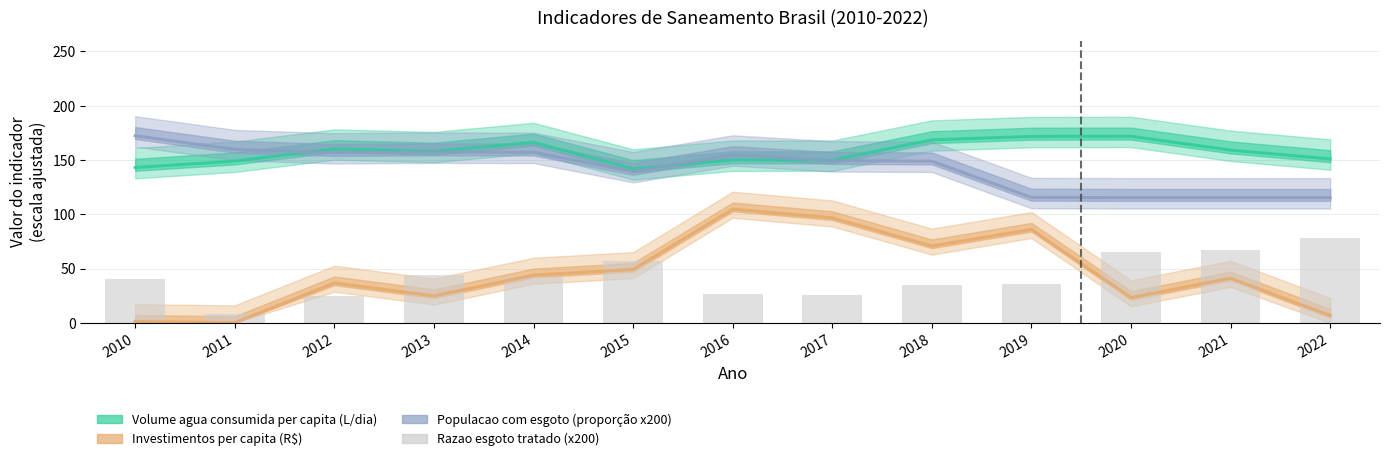

The Investimentos per capita series shows 23.3 at 2020. True or false?

True